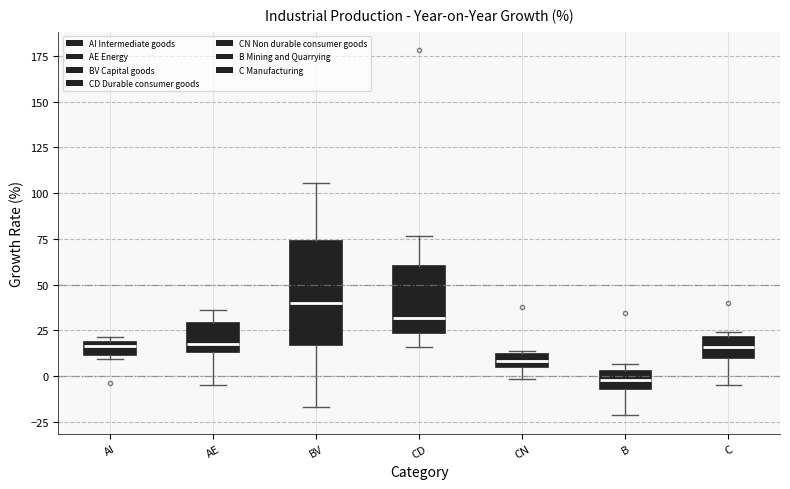

Which box is the tallest, from its lower edge to its upper edge?

BV